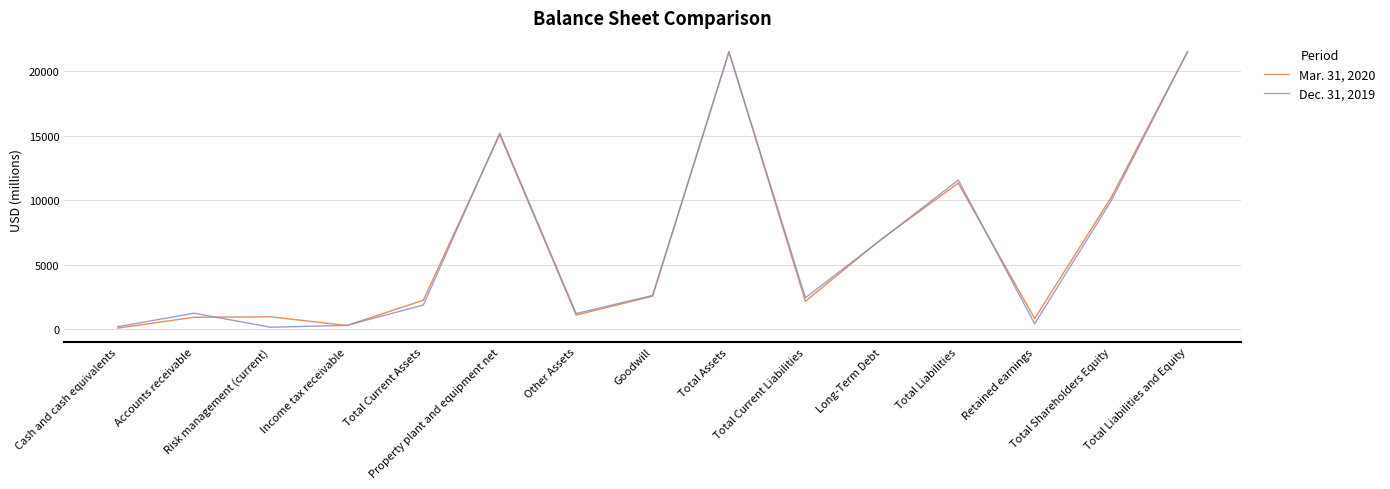

The Mar. 31, 2020 series shows 82 at Cash and cash equivalents. True or false?

True